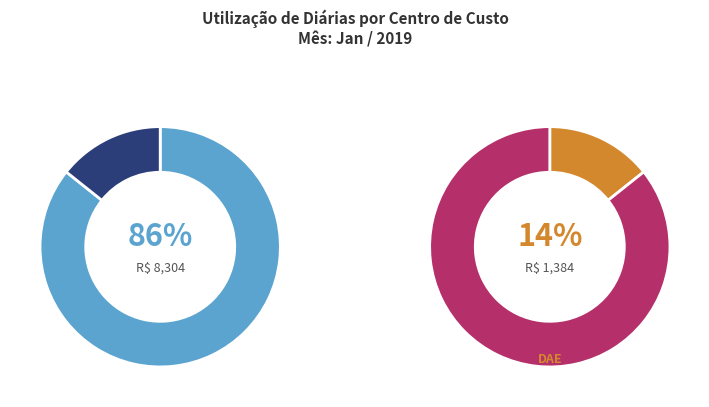

Is there any slice that represents more than half of the pie?

Yes